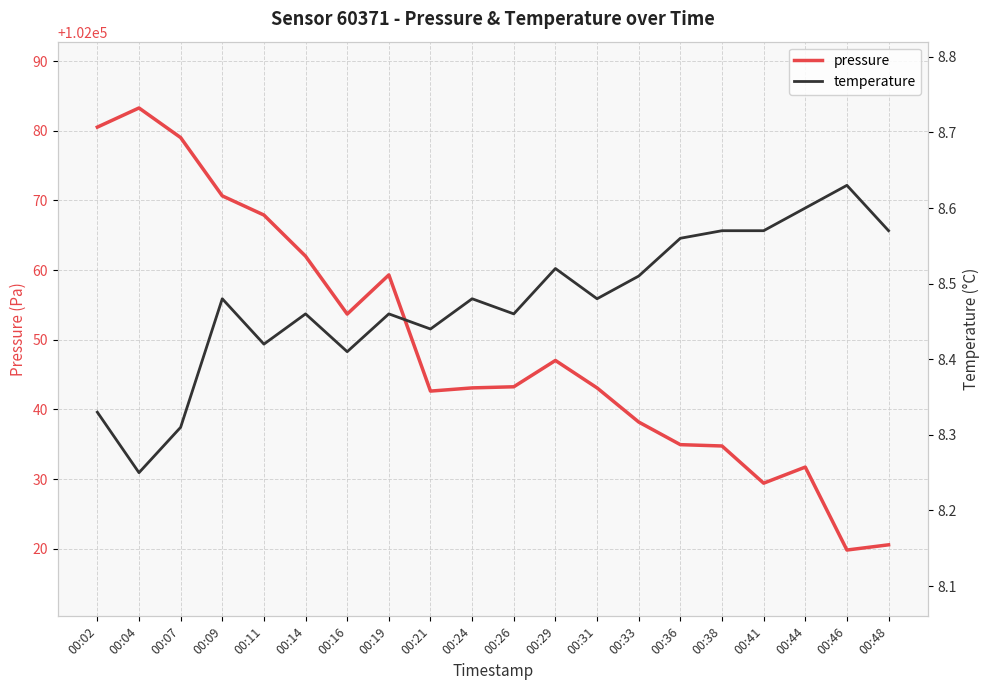

True or false: pressure and temperature cross at least once.

False